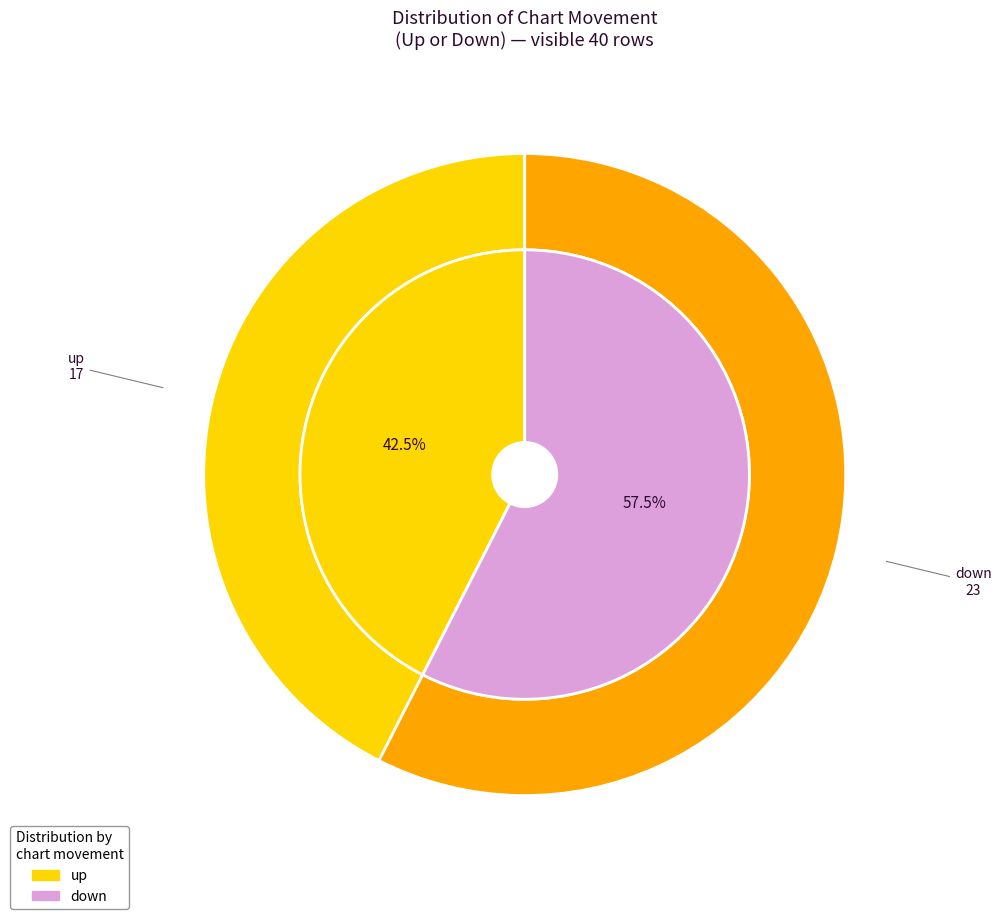

Does up represent more than half of the total?

No